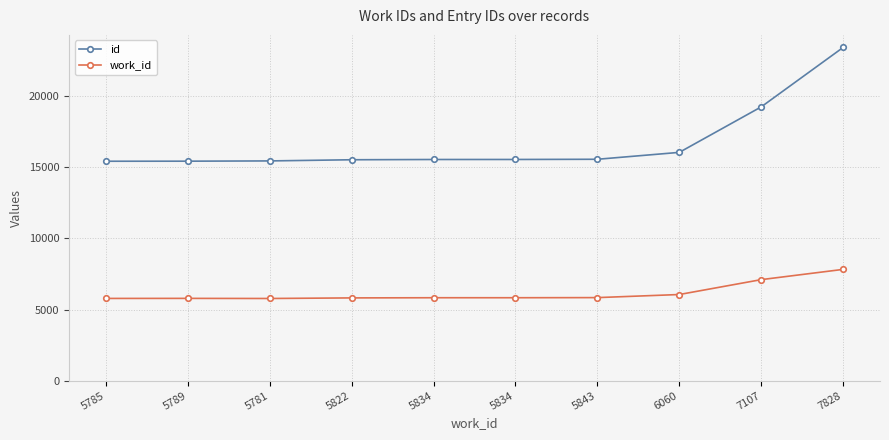

How many values in the id series are below 15558?

5